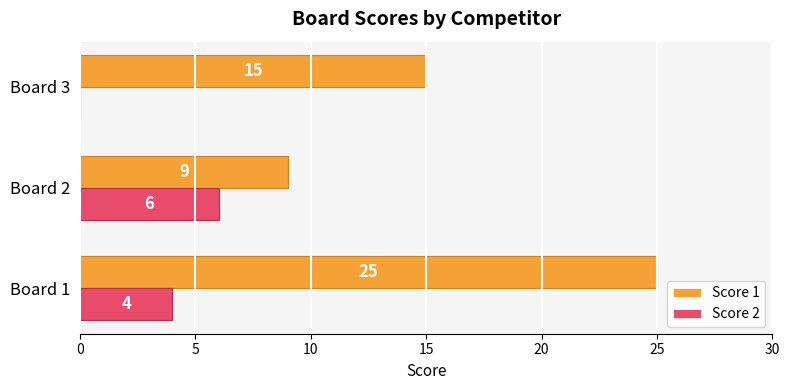

Is it true that Score 1 equals 13 at Board 2?

False